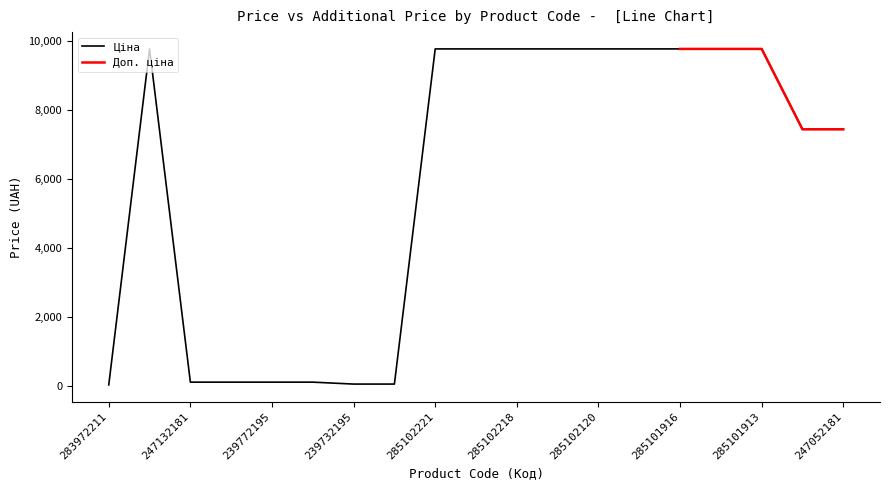

True or false: the data has more than 0 interior local peaks.

True